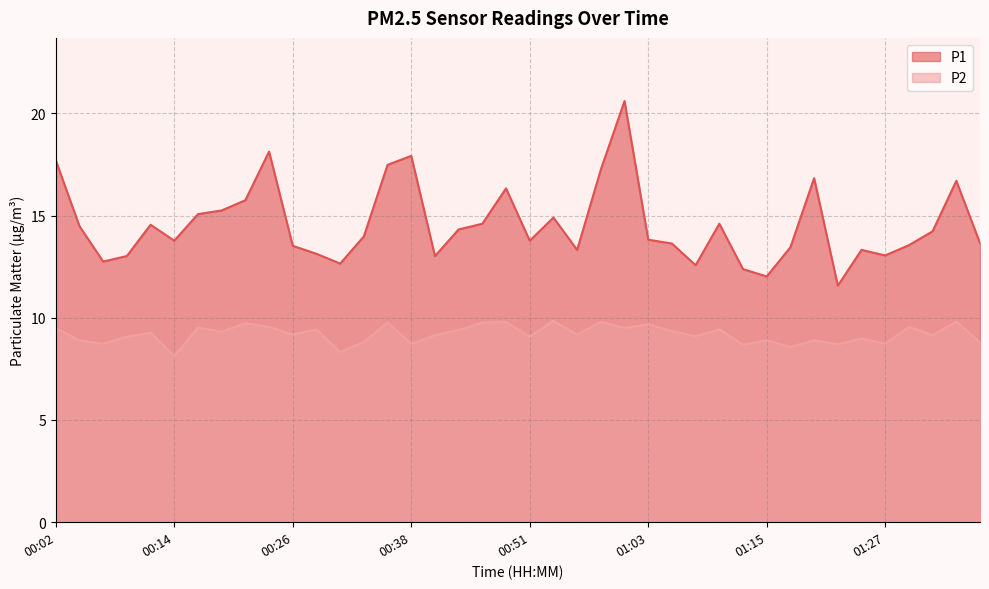

True or false: P2 and P1 intersect in this chart.

False